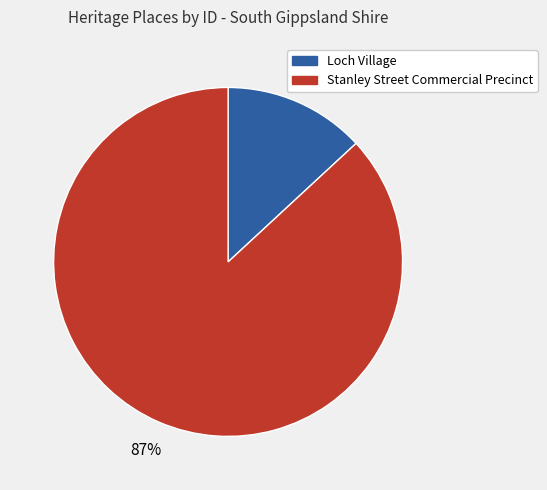

True or false: Stanley Street Commercial Precinct accounts for 87% of the total.

True